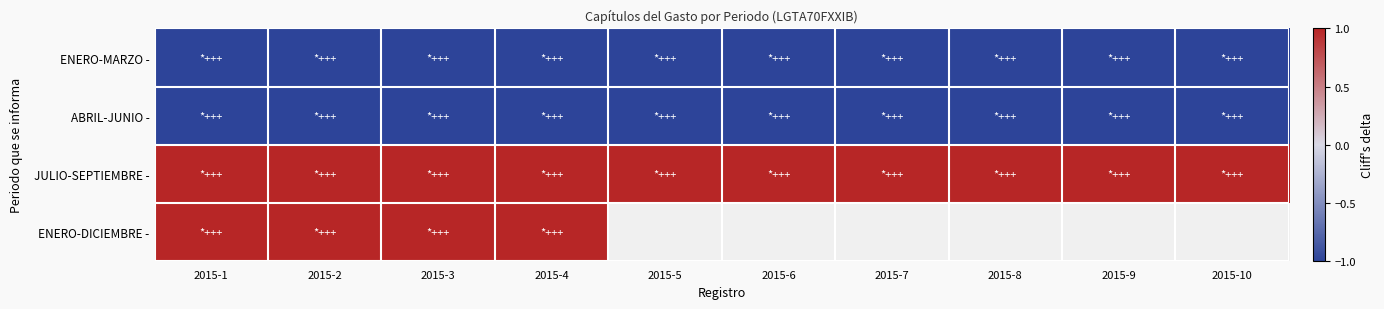

Between 2015-3 and 2015-5, which is larger?

2015-5